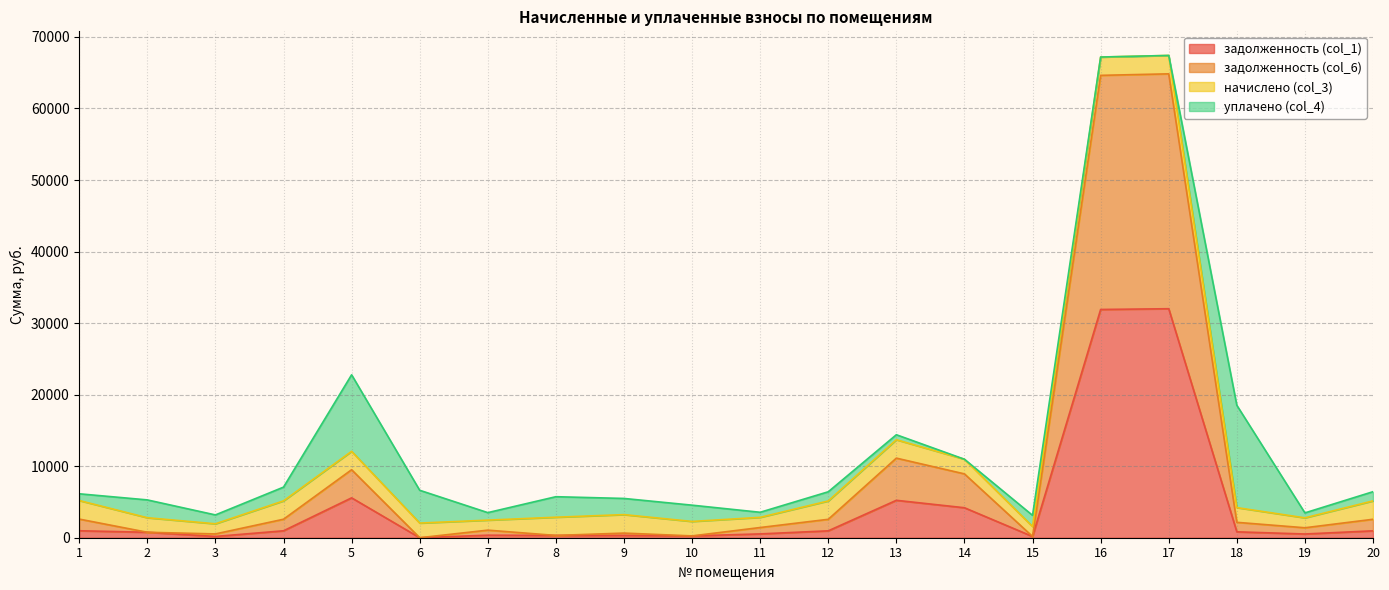

What is the total value across all series at 17?

67413.2